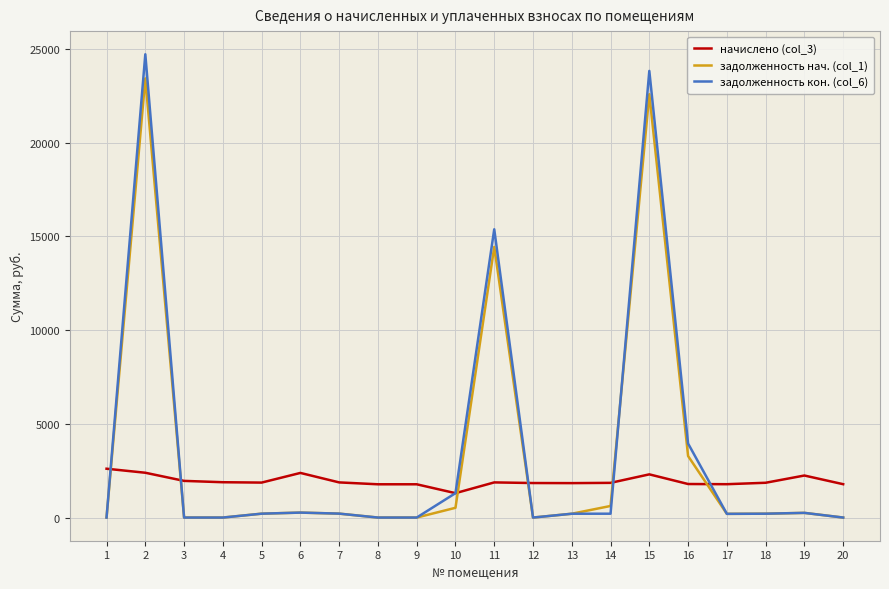

What is the difference between the second highest and minimum values in the начислено (col_3) series?

1088.6